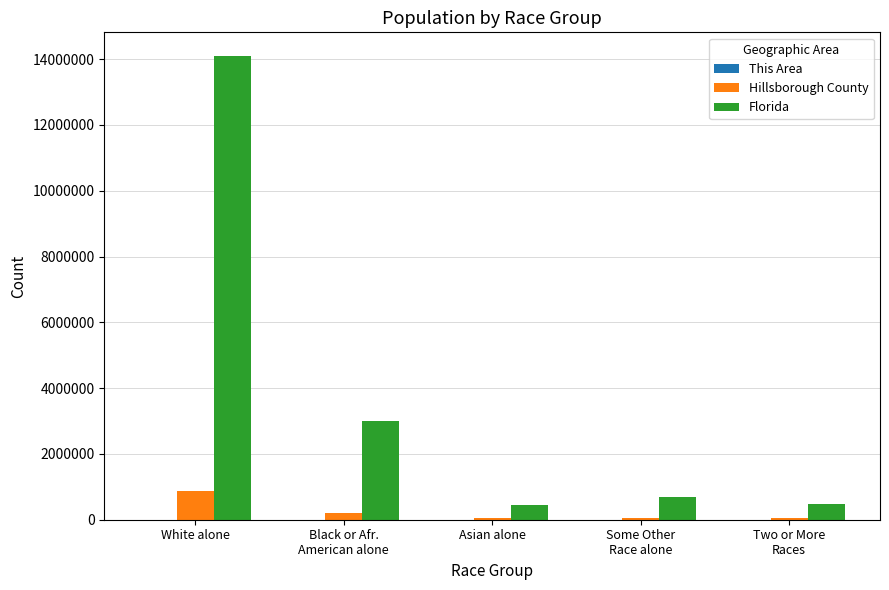

Between White alone and Asian alone, which series saw the biggest shift?

Florida